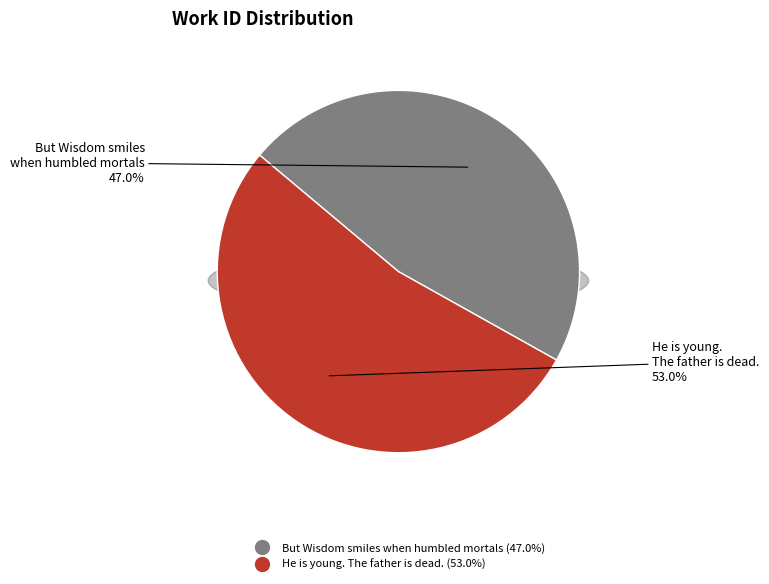

What is the largest slice in the pie chart?

He is young. The father is dead.